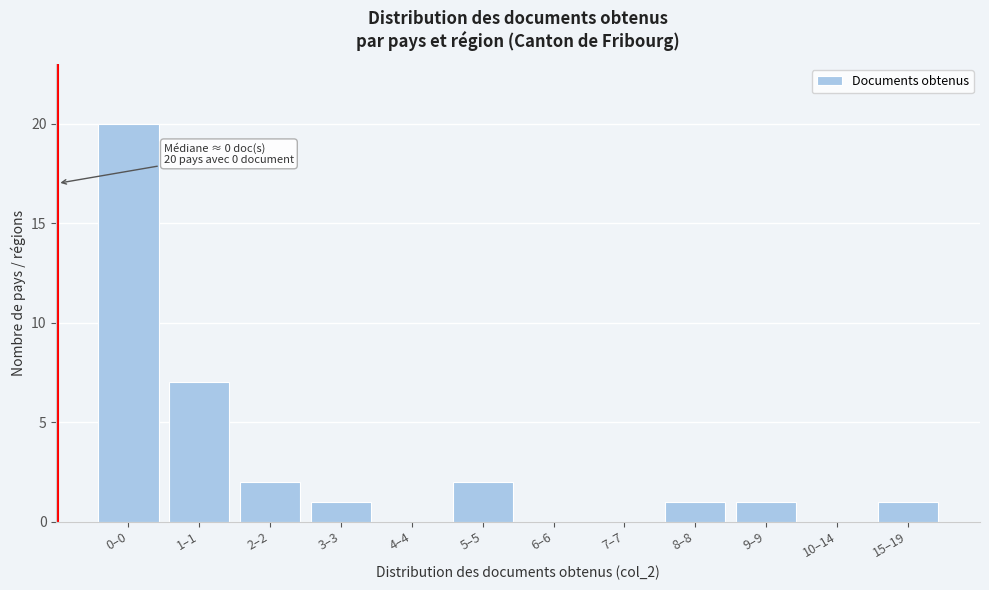

Reading left to right, transcribe all the data shown in this chart.

0–0=20	1–1=7	2–2=2	3–3=1	4–4=0	5–5=2	6–6=0	7–7=0	8–8=1	9–9=1	10–14=0	15–19=1